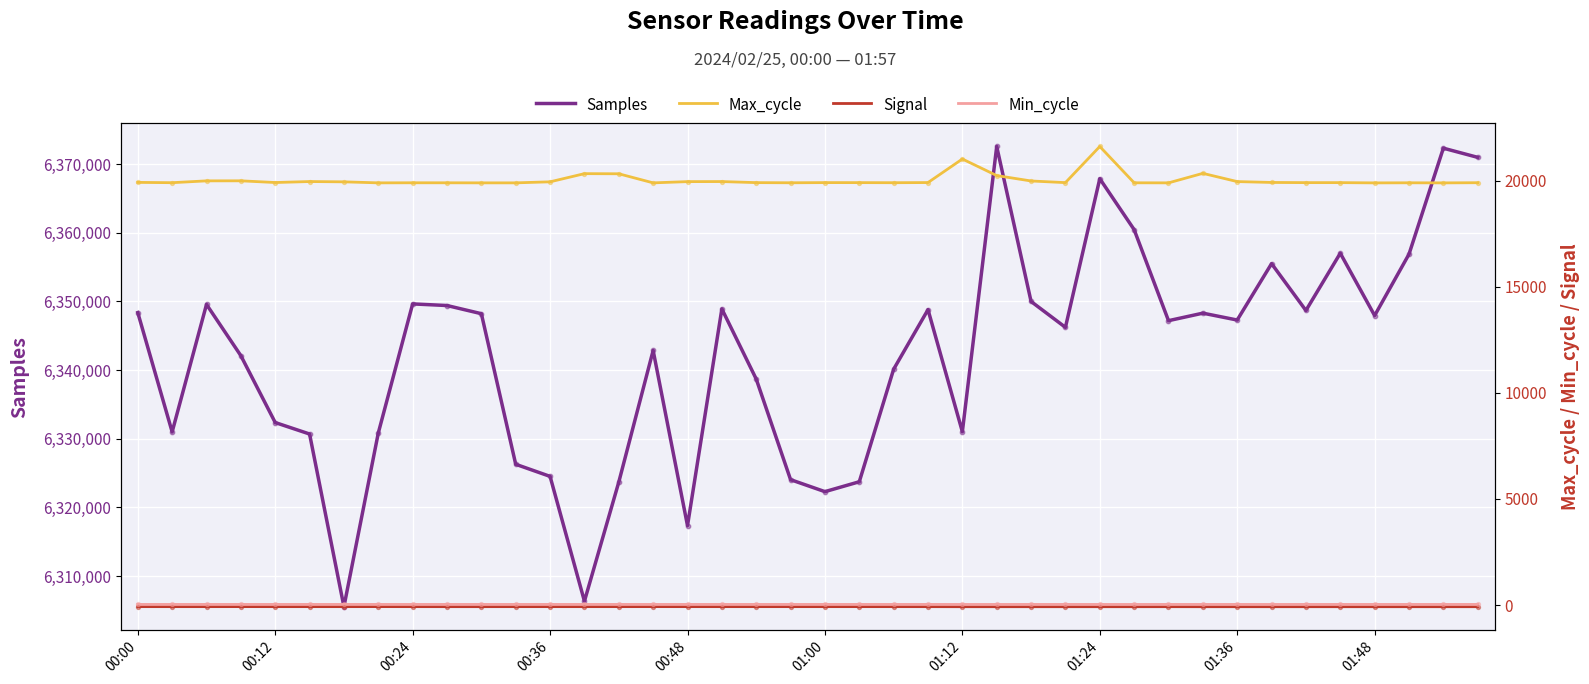

What is the total value across all series at 11?

6346149